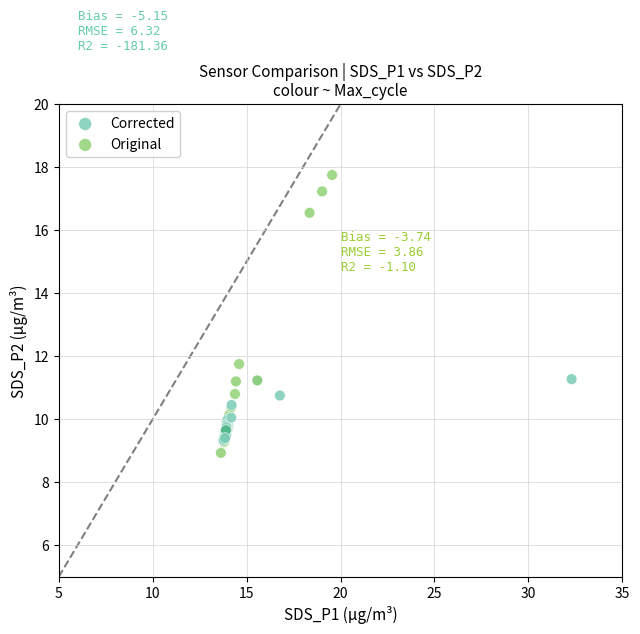

Which series contains the highest Y value?

Original